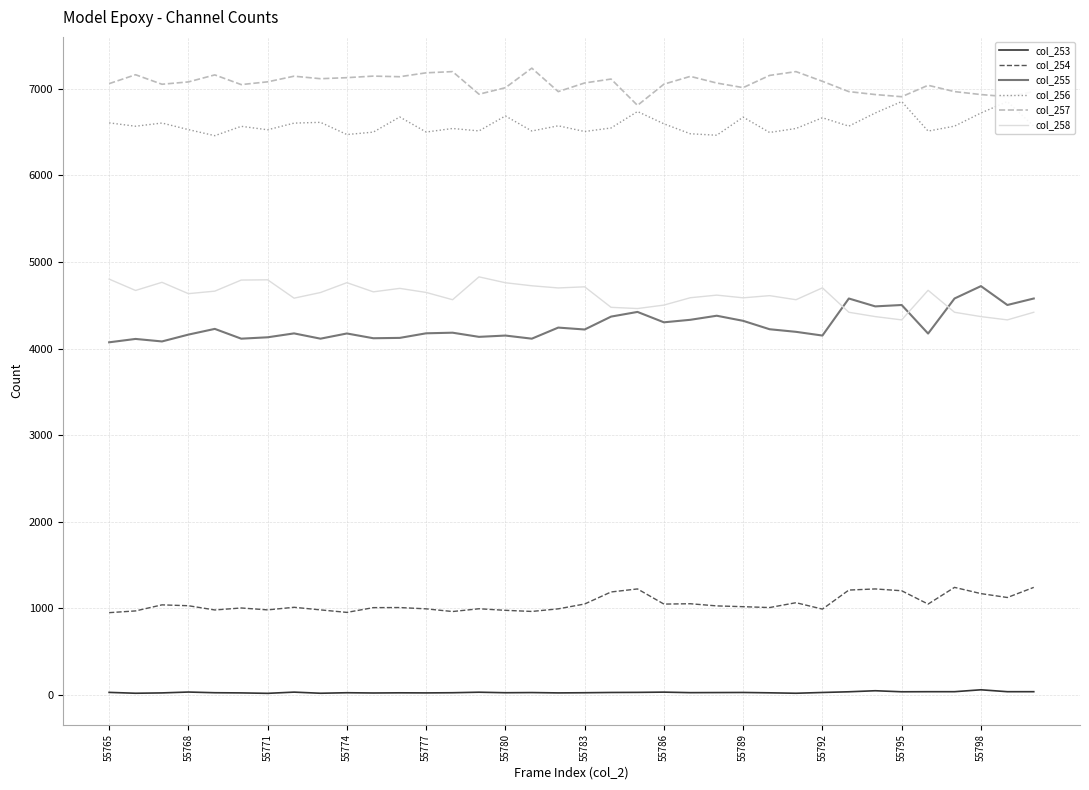

What is the highest value of the col_258 series?

4828